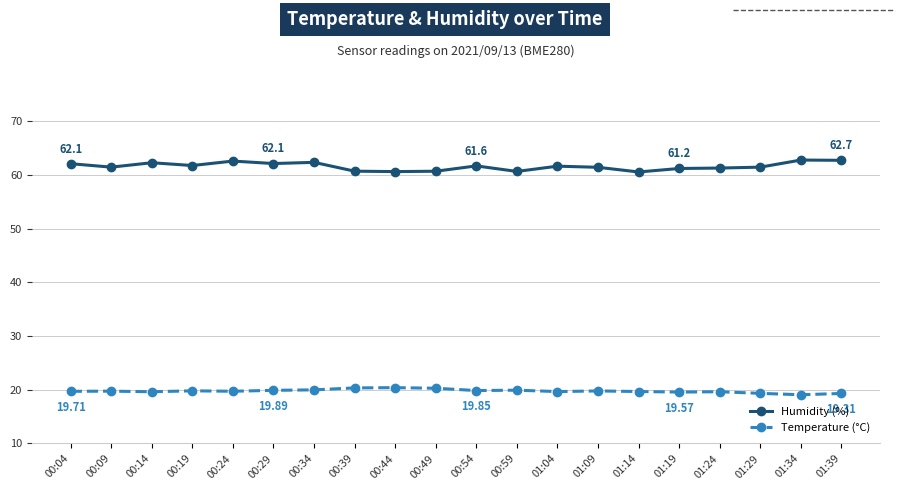

What is the difference between the second highest and minimum values in the Humidity (%) series?

2.2